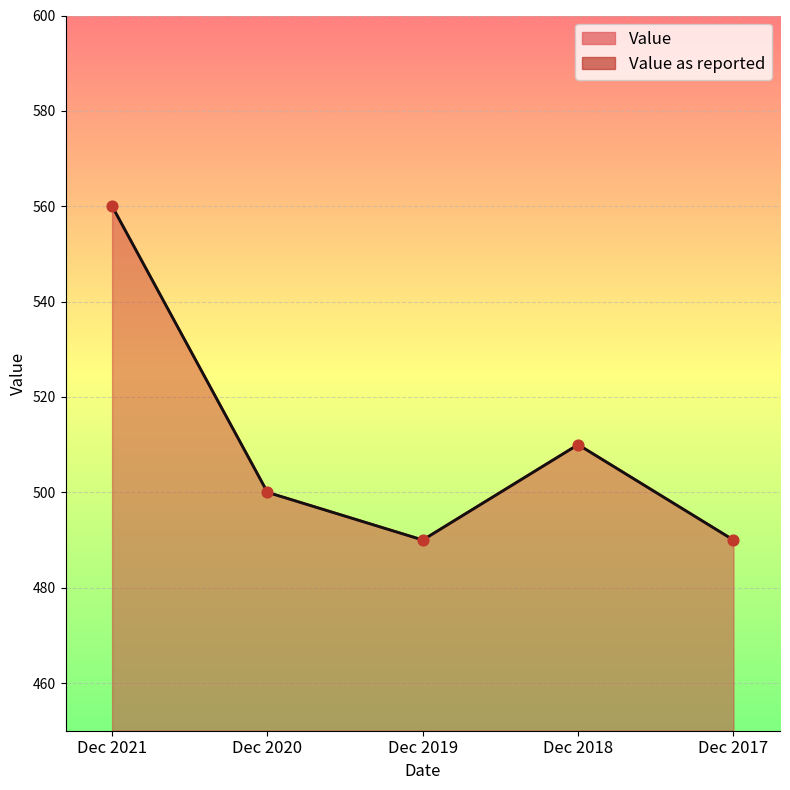

Which series reaches the minimum Y coordinate?

Value